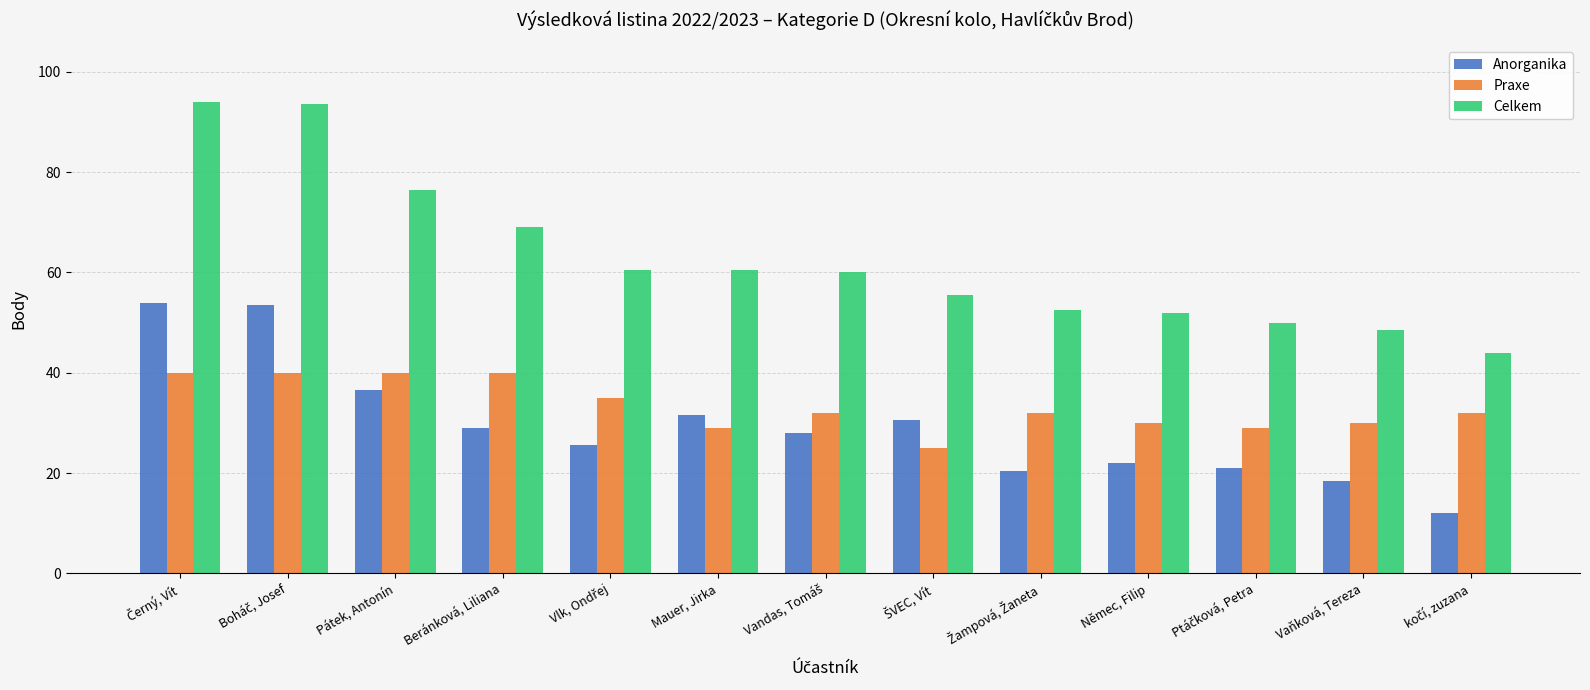

What is the maximum value for Celkem?

94.0